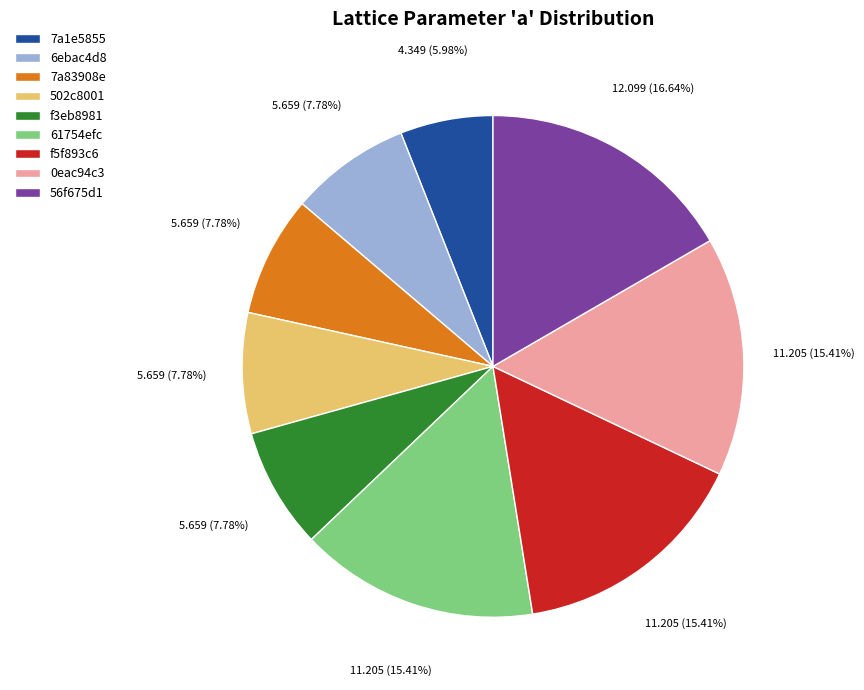

Combined, do 0eac94c3 and 7a83908e account for over 50%?

No